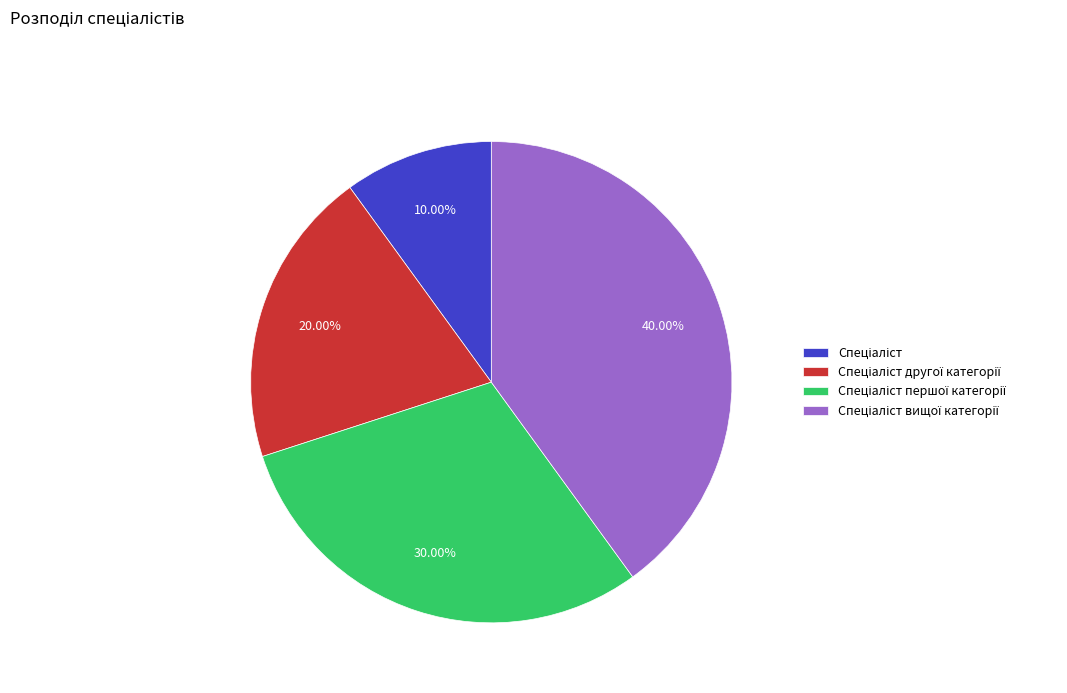

Is there a majority slice in this chart?

No